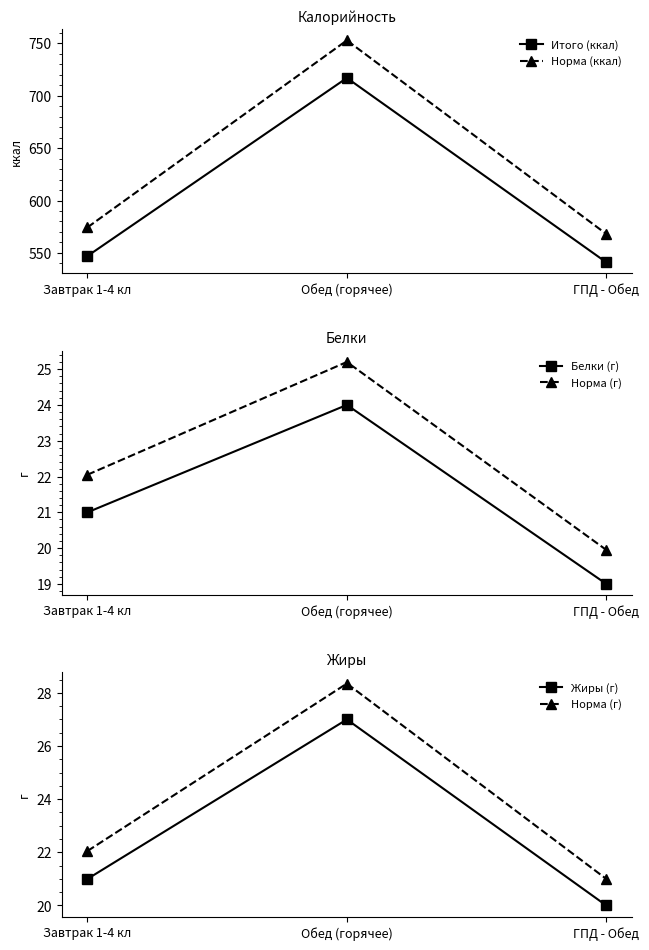

True or false: Норма (г) has a value of 12.7 at Завтрак 1-4 кл.

False